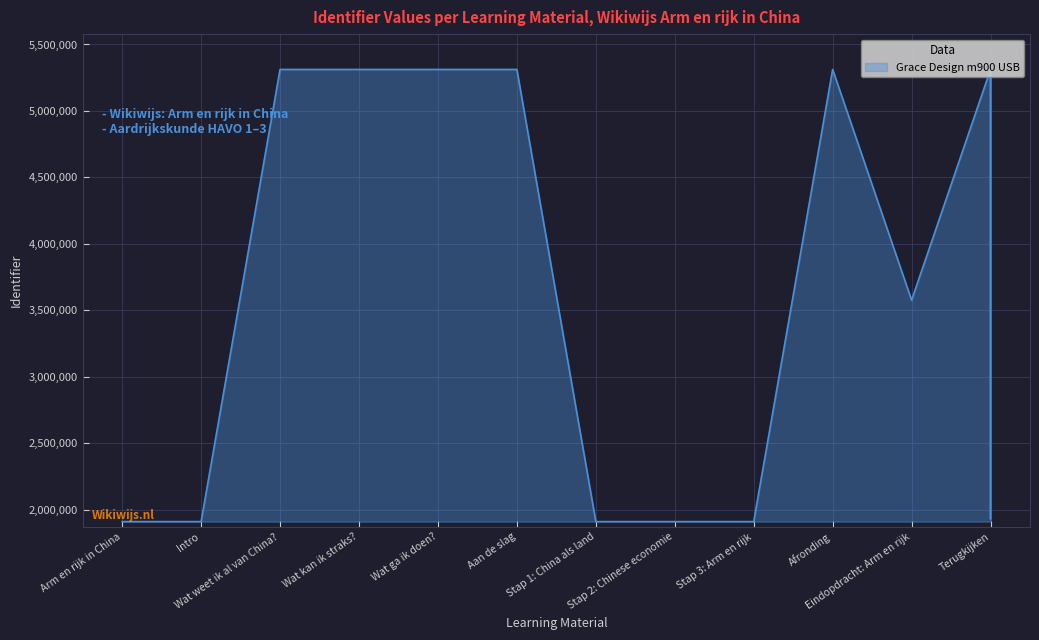

Which category has the lowest value across all series?

Arm en rijk in China